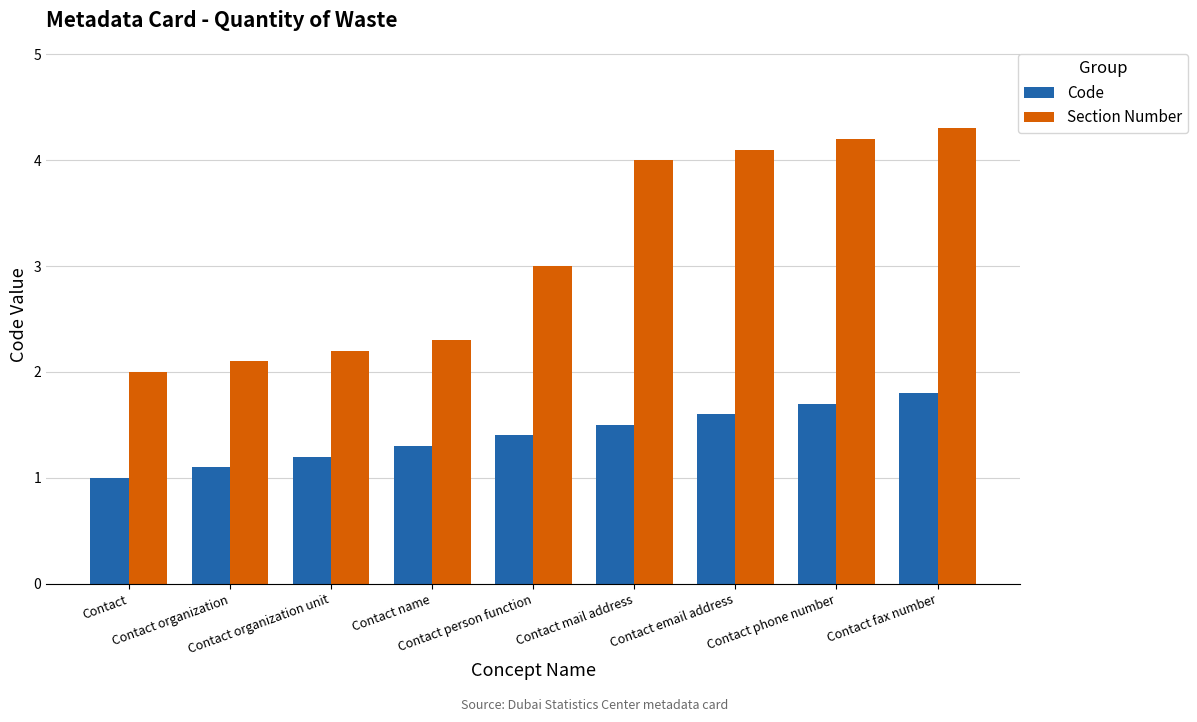

What is the value of the Code bar at the 8th from the left?

1.7